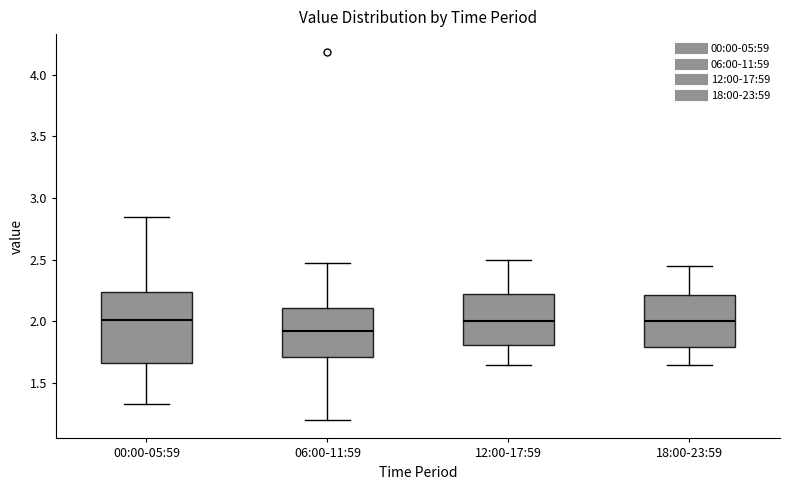

Comparing the boxes themselves (not the whiskers), which one is the tallest?

00:00-05:59